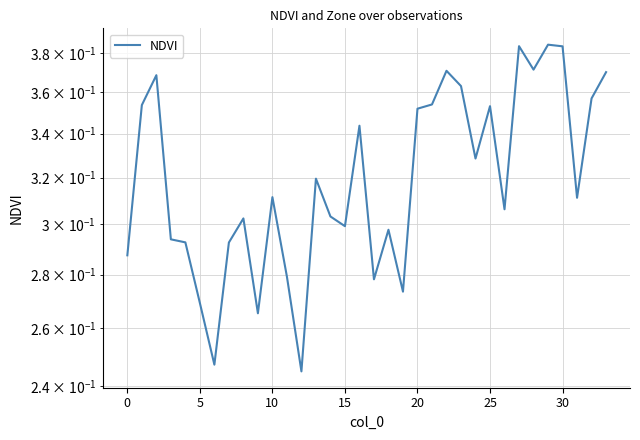

Count the values in the range 0 to 1.

34